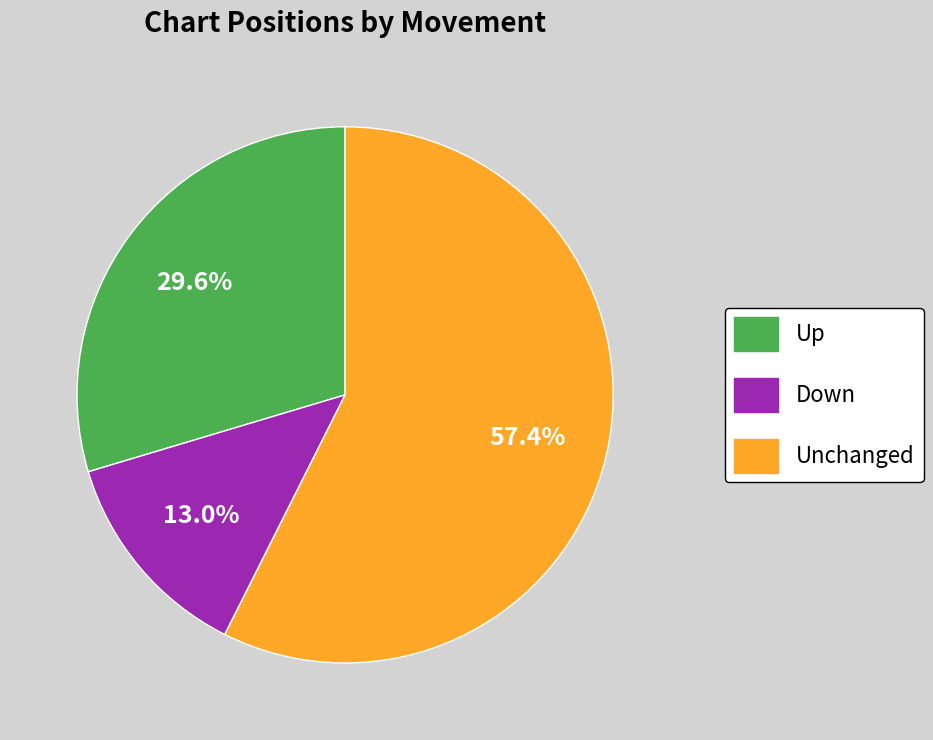

Is there a majority slice in this chart?

Yes